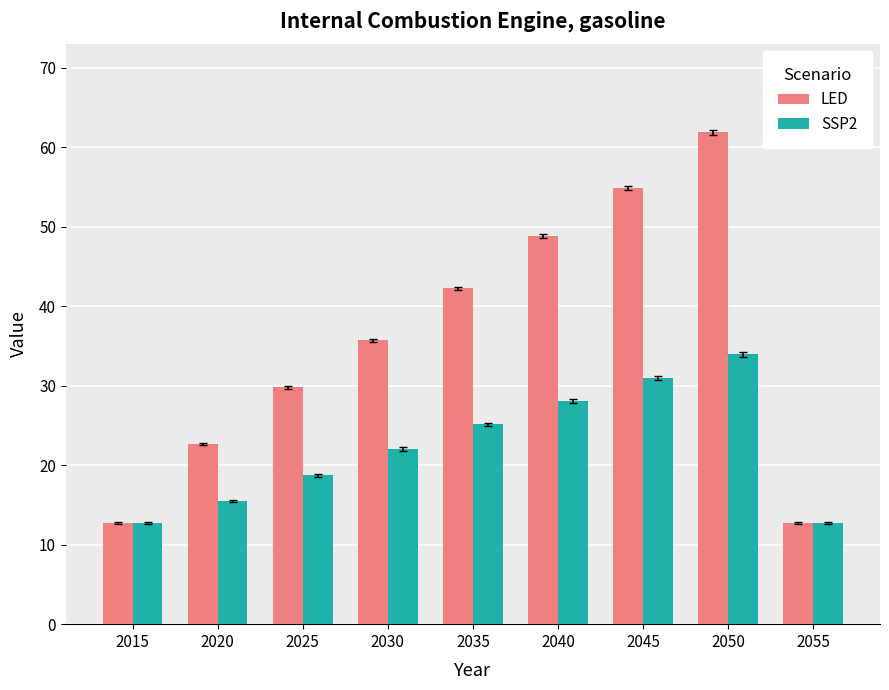

At which category is the sum across all series the highest?

2050